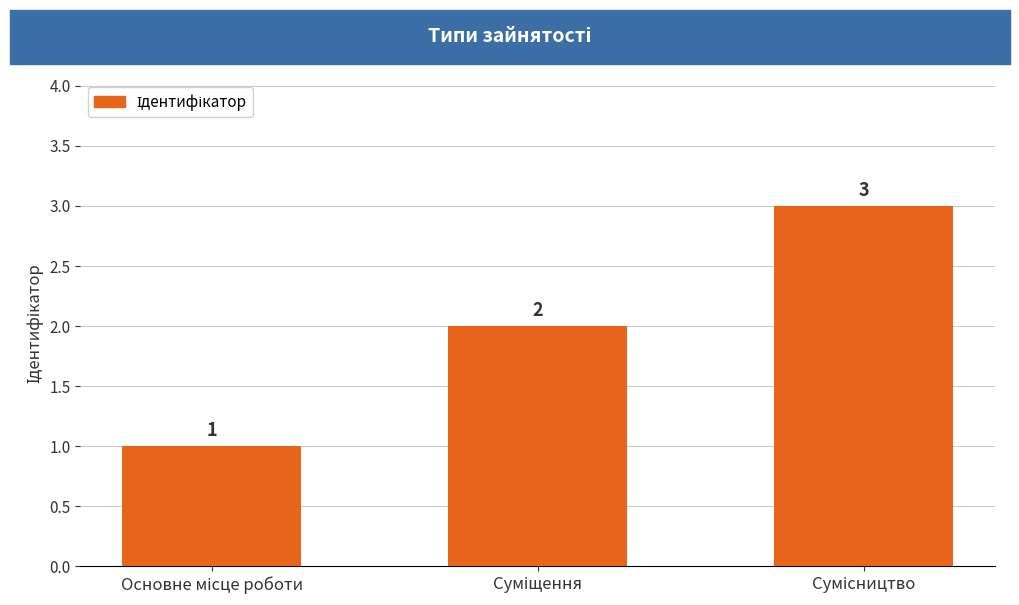

Reading left to right, what are all the values shown in this chart?

1	2	3